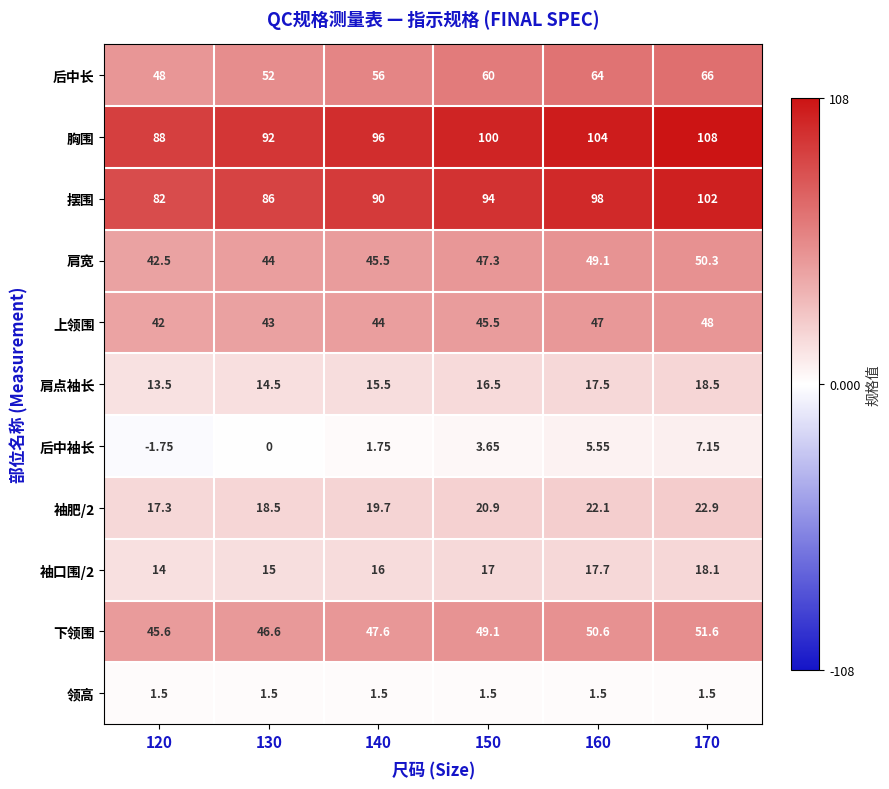

Which series has the largest total across all categories?

胸围